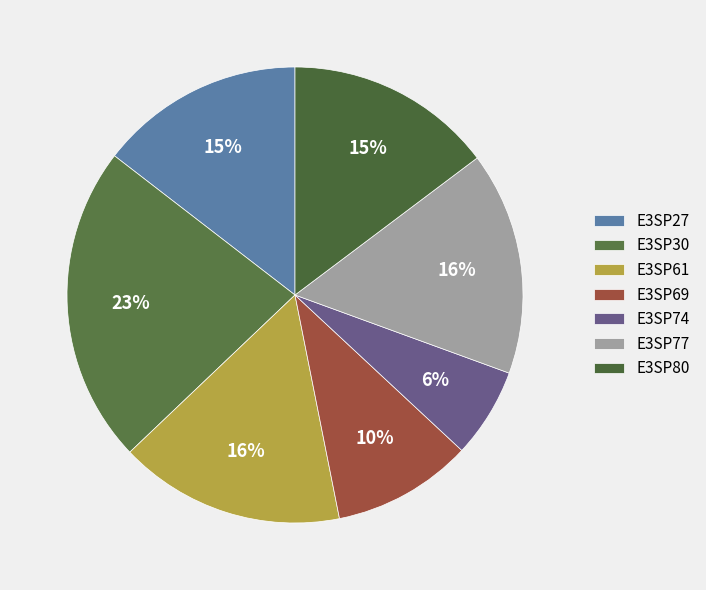

Between E3SP61 and E3SP30, which is larger?

E3SP30